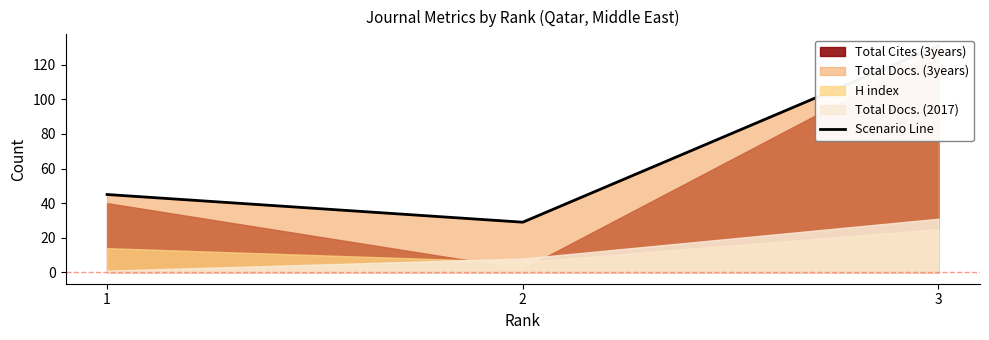

List the labels in order of value, largest first.

3, 1, 2